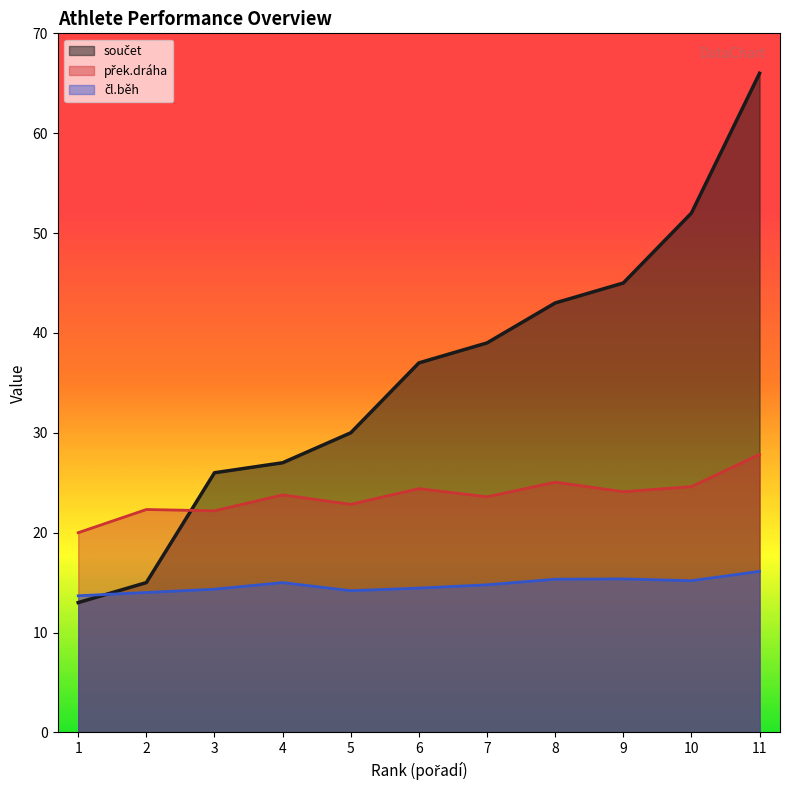

How many lines are shown in the chart?

3